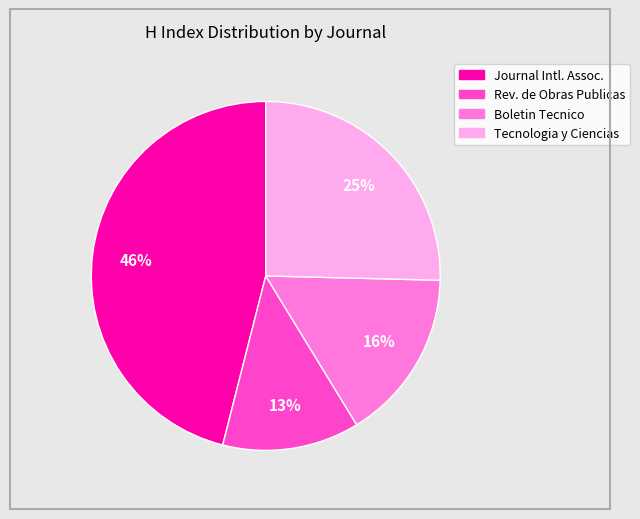

To the nearest percent, what is the difference between the largest and smallest slice percentages?

33%